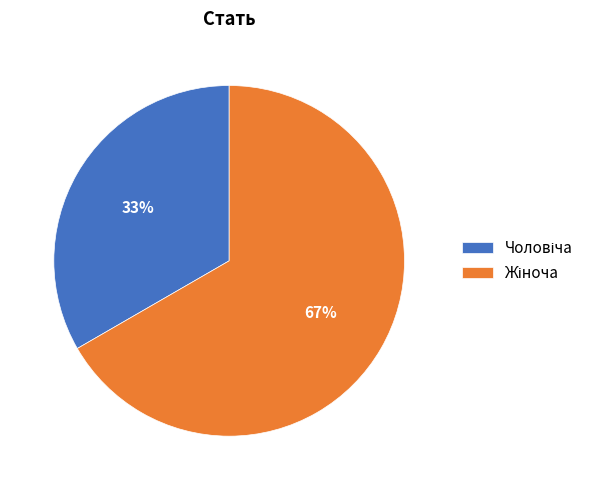

Does any single category account for the majority?

Yes